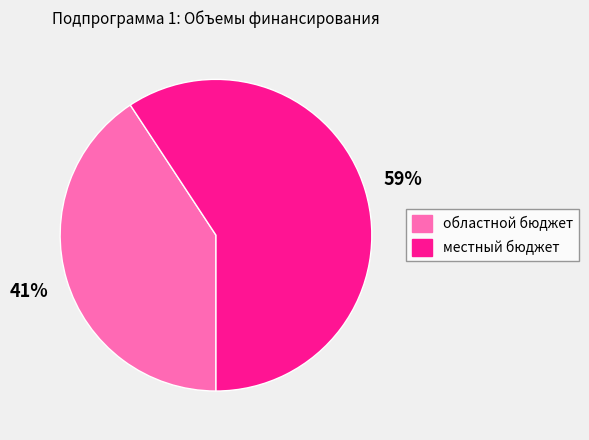

To the nearest percent, what portion does областной бюджет represent?

41%